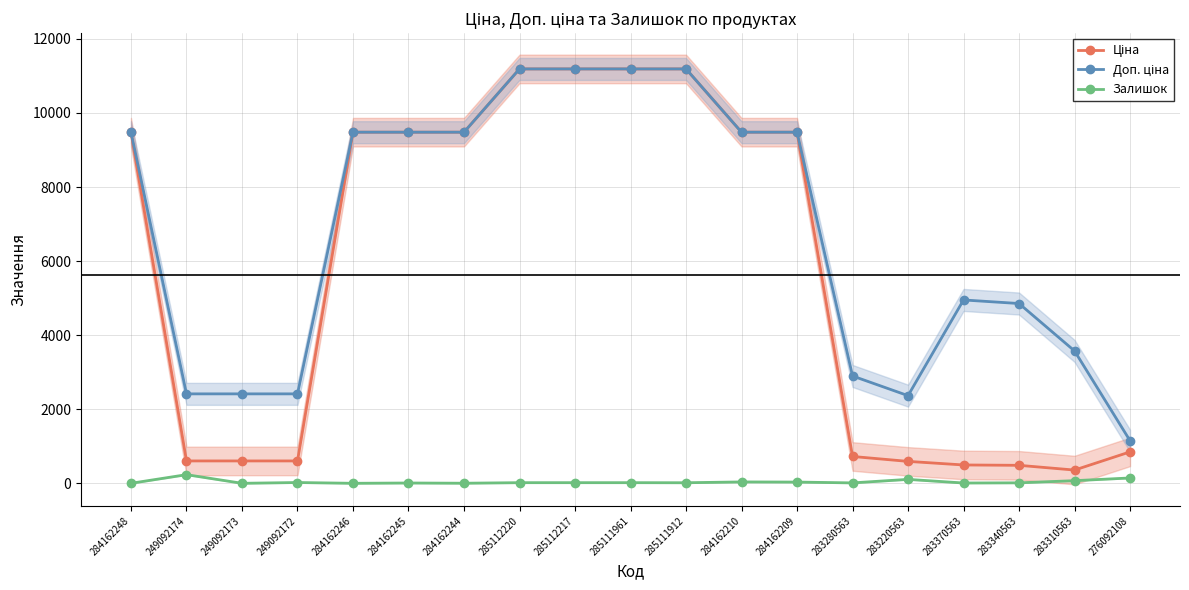

What is the value of the Доп. ціна point at the 2nd from the left?

2414.8